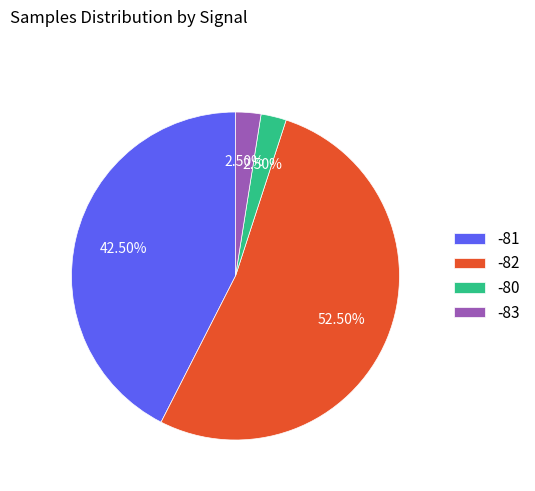

Combined, do -80 and -82 account for over 50%?

Yes